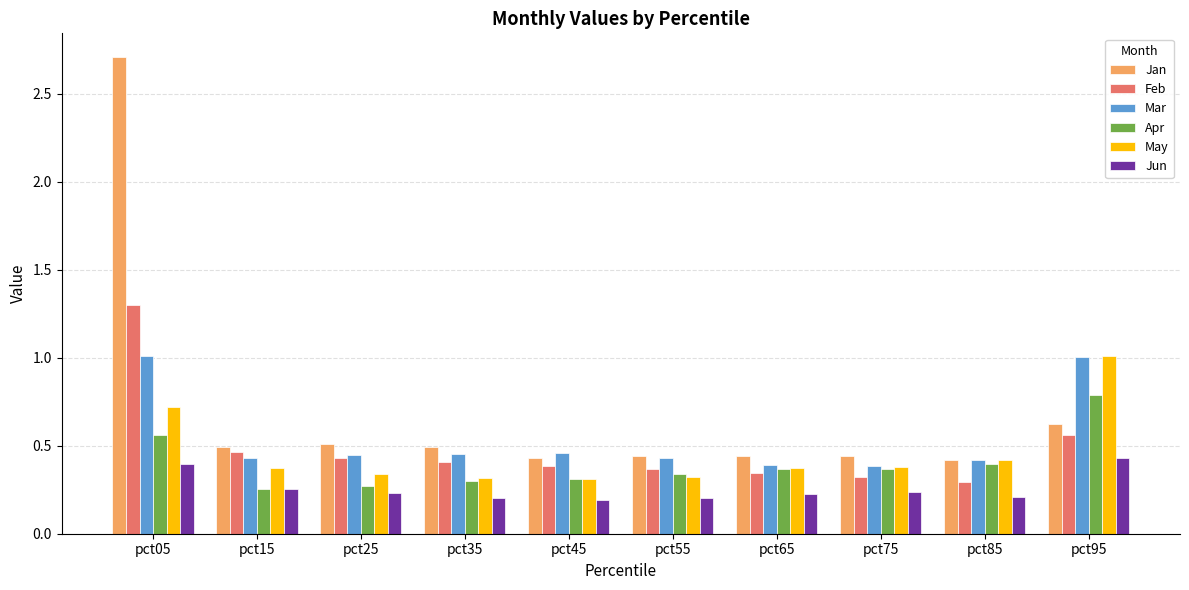

The Mar series shows 0.2 at pct65. True or false?

False